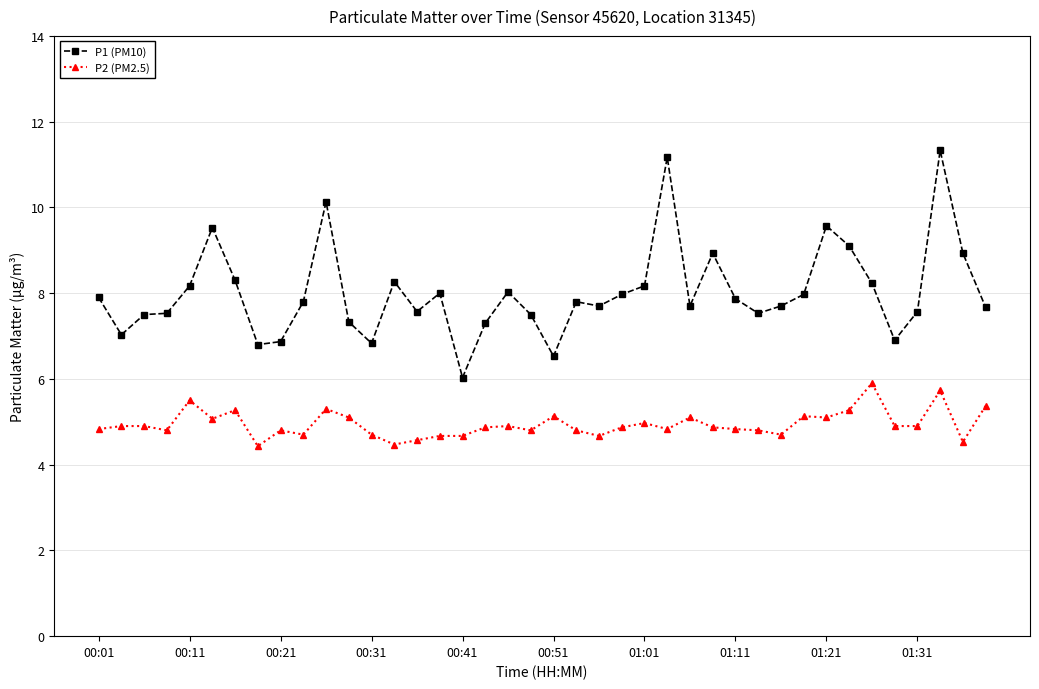

What is the lowest value of the P2 (PM2.5) series?

4.4